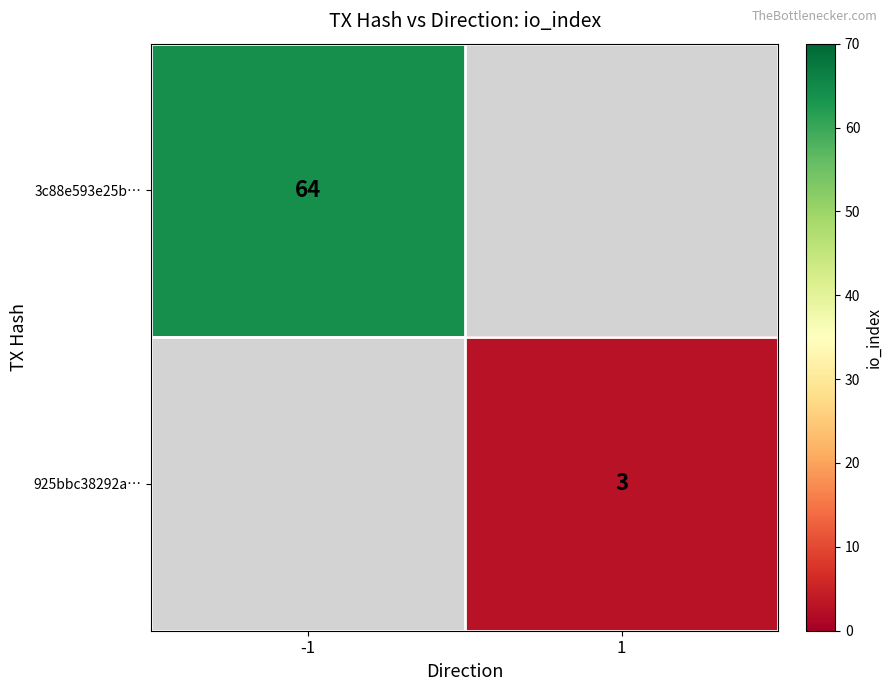

True or false: 925bbc38292a… has a value of 3 at 1.

True